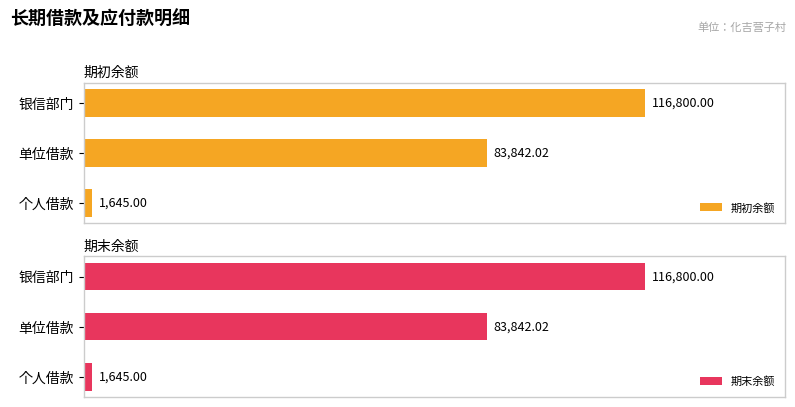

True or false: 期初余额 has a value of 896.0 at 40000.

False